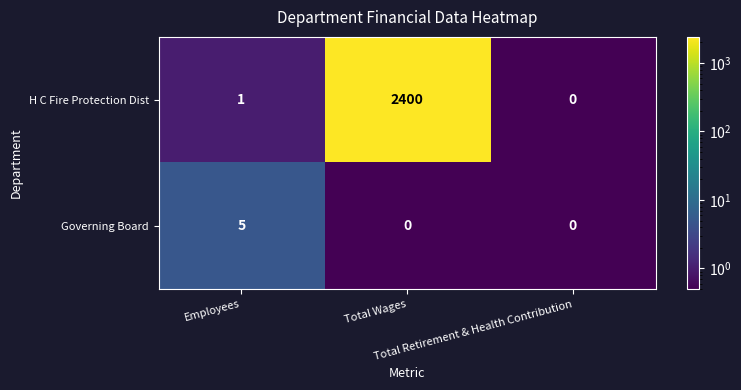

List the series in order of their overall mean, highest first.

H C Fire Protection Dist, Governing Board